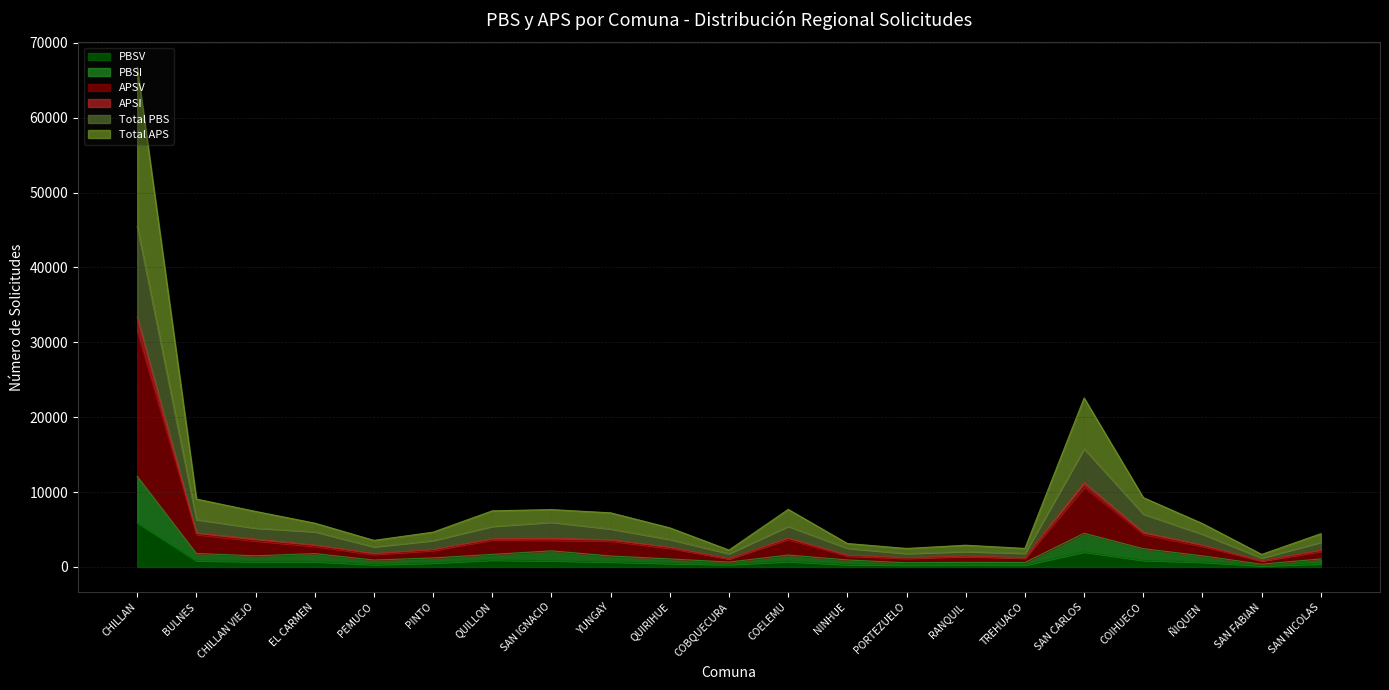

Which series has the largest range (max minus min)?

Total APS